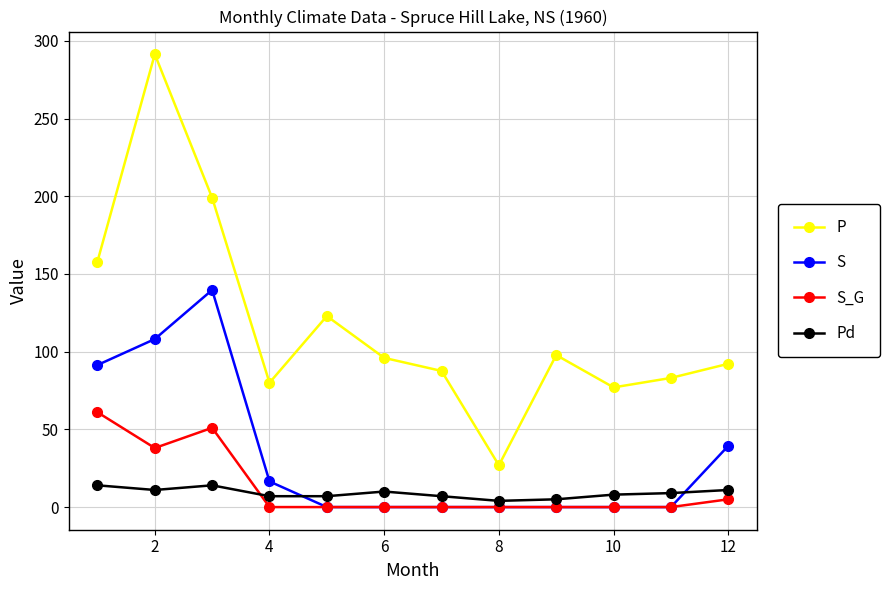

List the series in order of their peak value, lowest first.

Pd, S_G, S, P